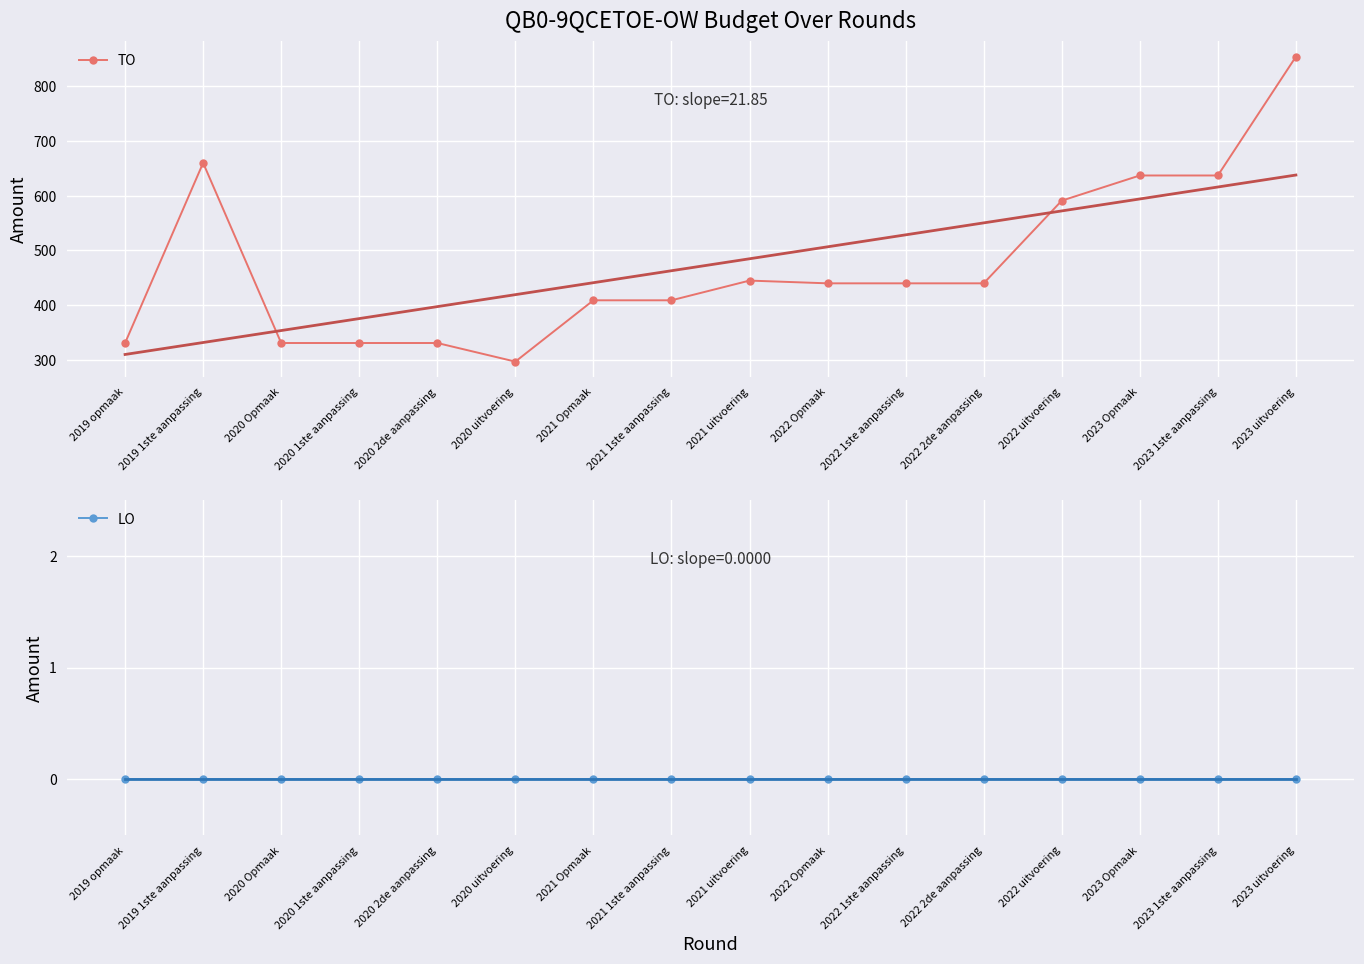

Reading left to right, list all the values displayed in this chart.

TO: 331	660	331	331	331	297	409	409	445	440	440	440	591	637	637	854
LO: 0	0	0	0	0	0	0	0	0	0	0	0	0	0	0	0